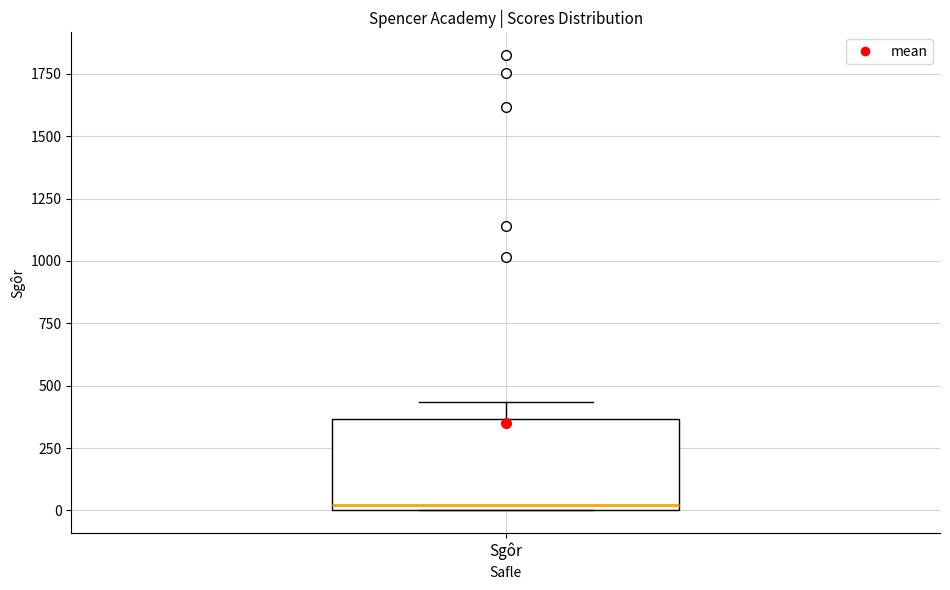

Where is the upper edge of the box for Sgôr on the y-axis? The values are not printed on the chart, so give them approximately, as read against the axis.

350